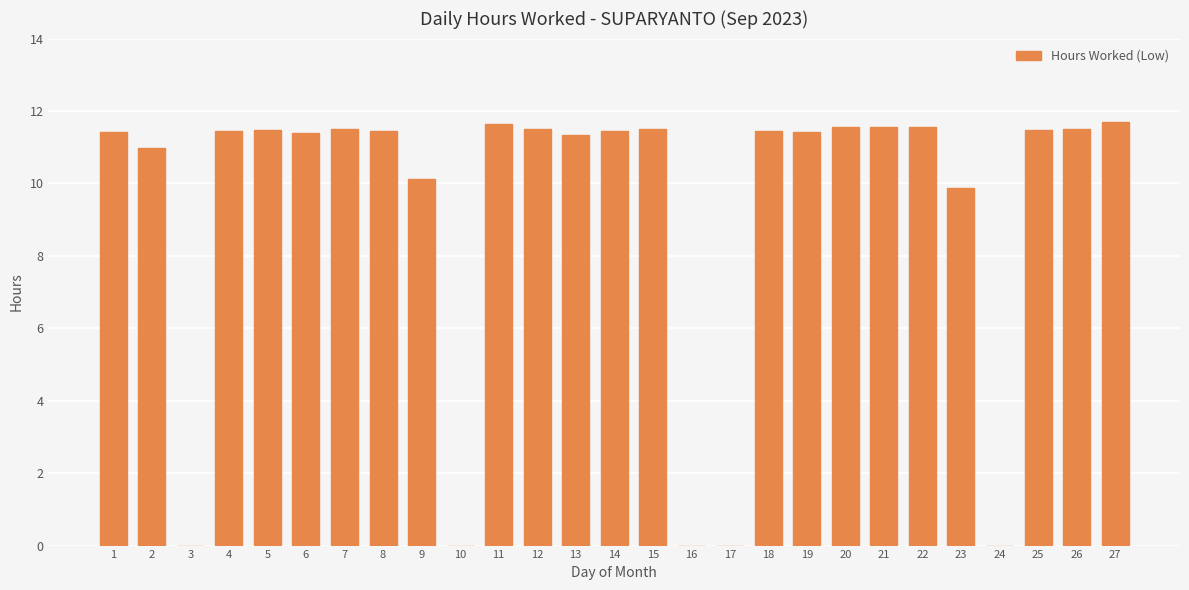

What is the sum of all values?

249.3